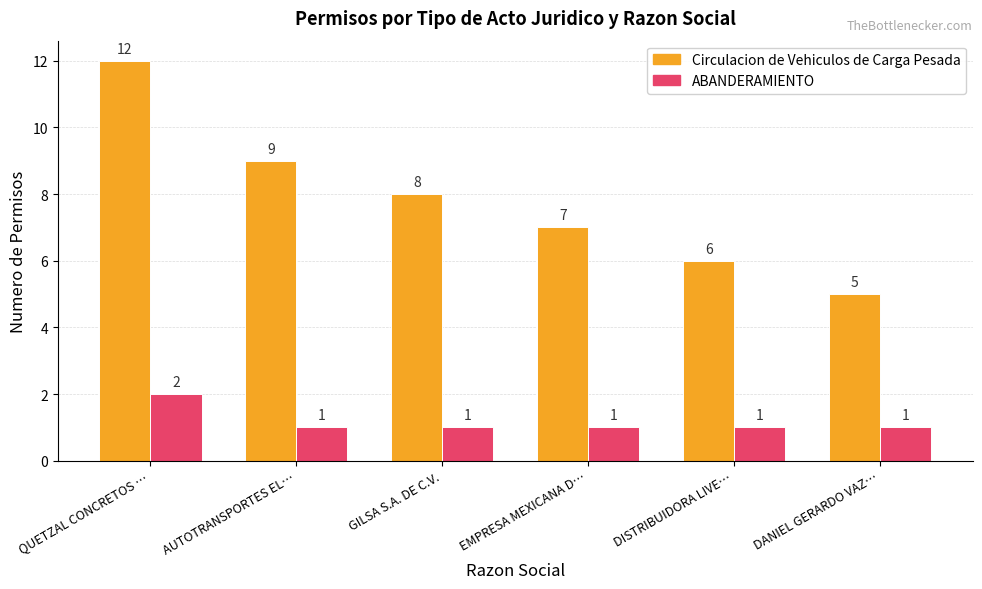

List the labels in order of Circulacion de Vehiculos de Carga Pesada value, smallest first.

DANIEL GERARDO VAZ…, DISTRIBUIDORA LIVE…, EMPRESA MEXICANA D…, GILSA S.A. DE C.V., AUTOTRANSPORTES EL…, QUETZAL CONCRETOS …